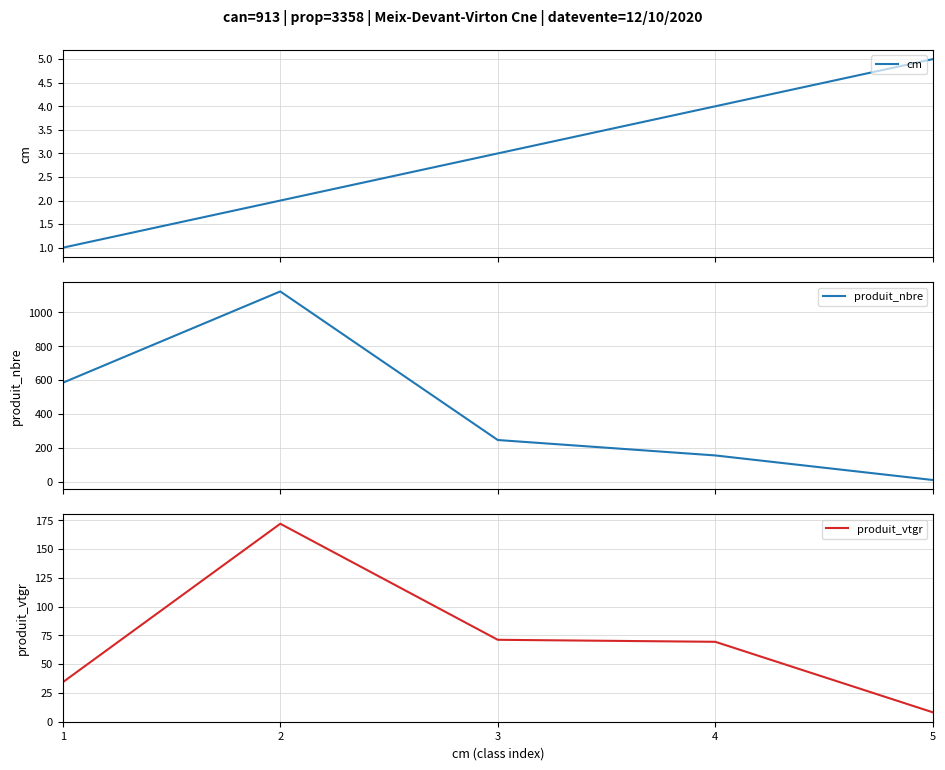

Where is the first local maximum for produit_vtgr?

2